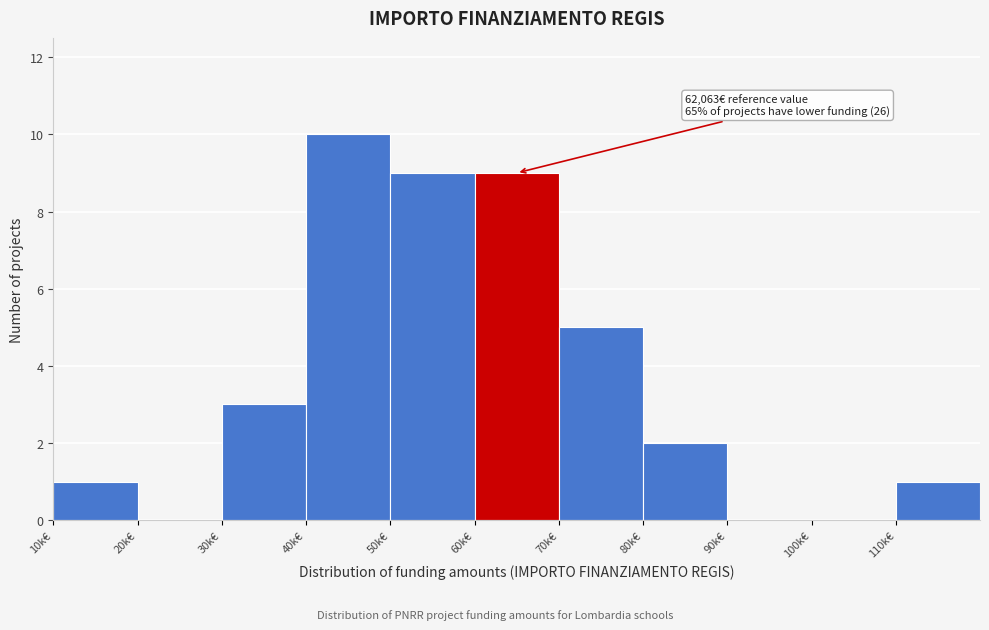

Reading left to right, list all the values displayed in this chart.

10k€=1	20k€=0	30k€=3	40k€=10	50k€=9	60k€=9	70k€=5	80k€=2	90k€=0	100k€=0	110k€=1